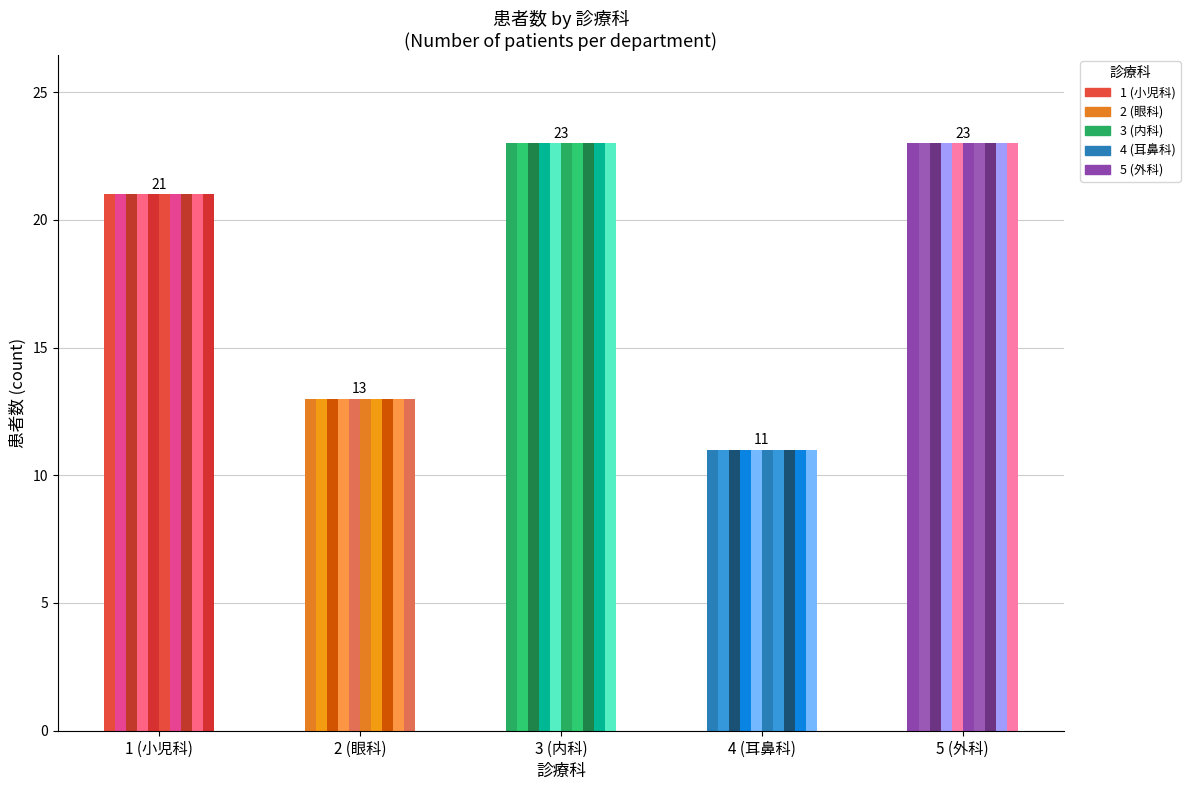

The value of 外科 at 5 is 23. True or false?

True